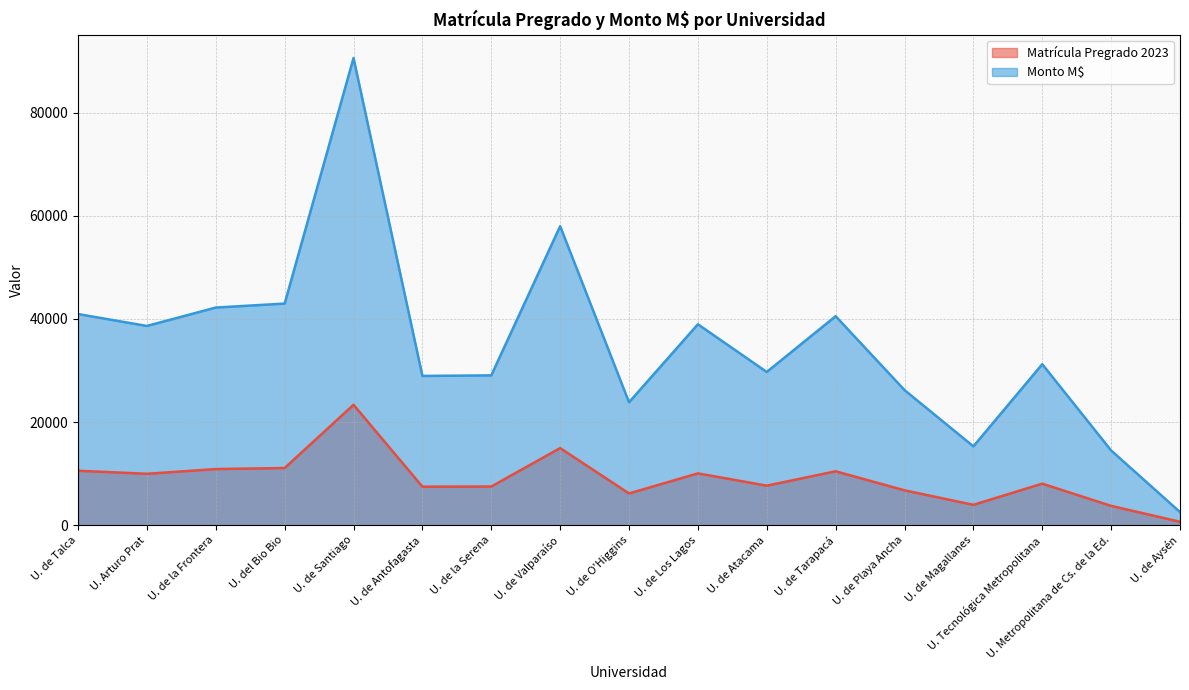

What is the maximum value for Monto M$?

90589.8